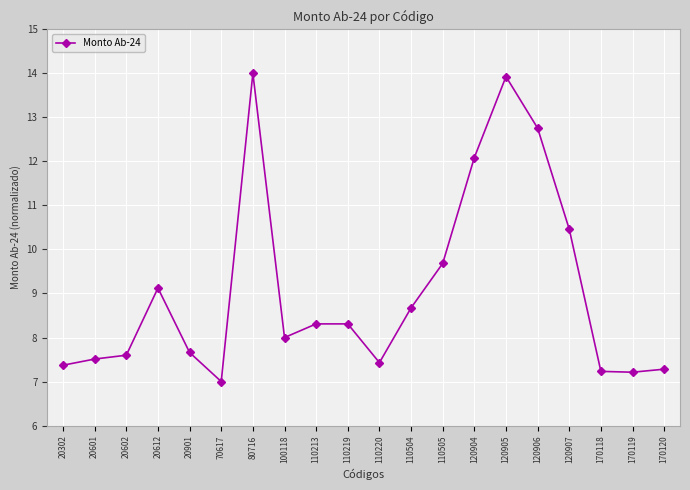

What is the value of the 8th point from the left?

8.0